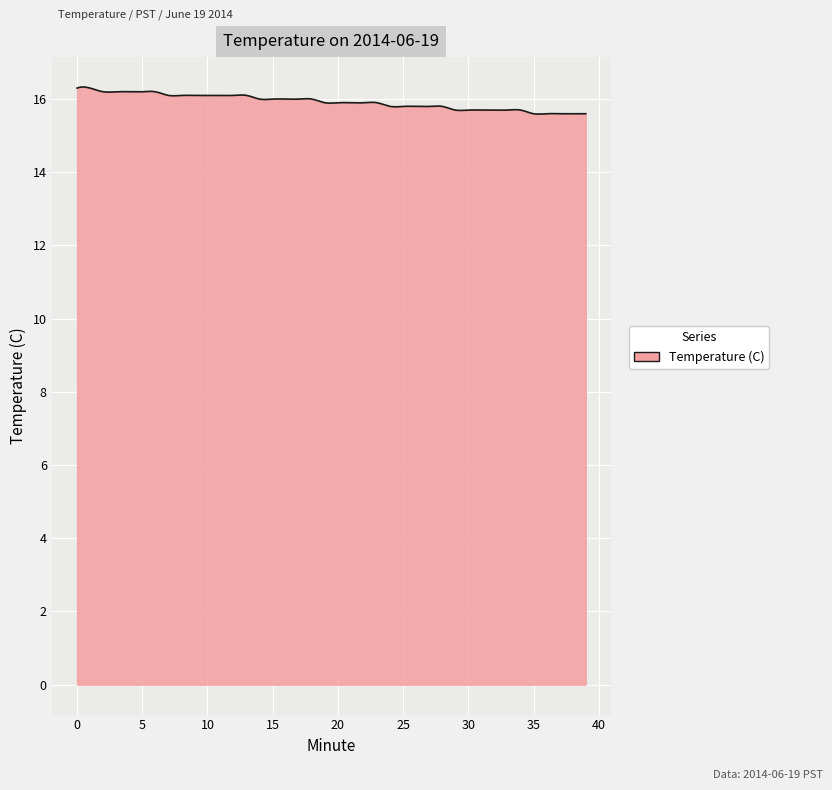

How many lines are shown in the chart?

1